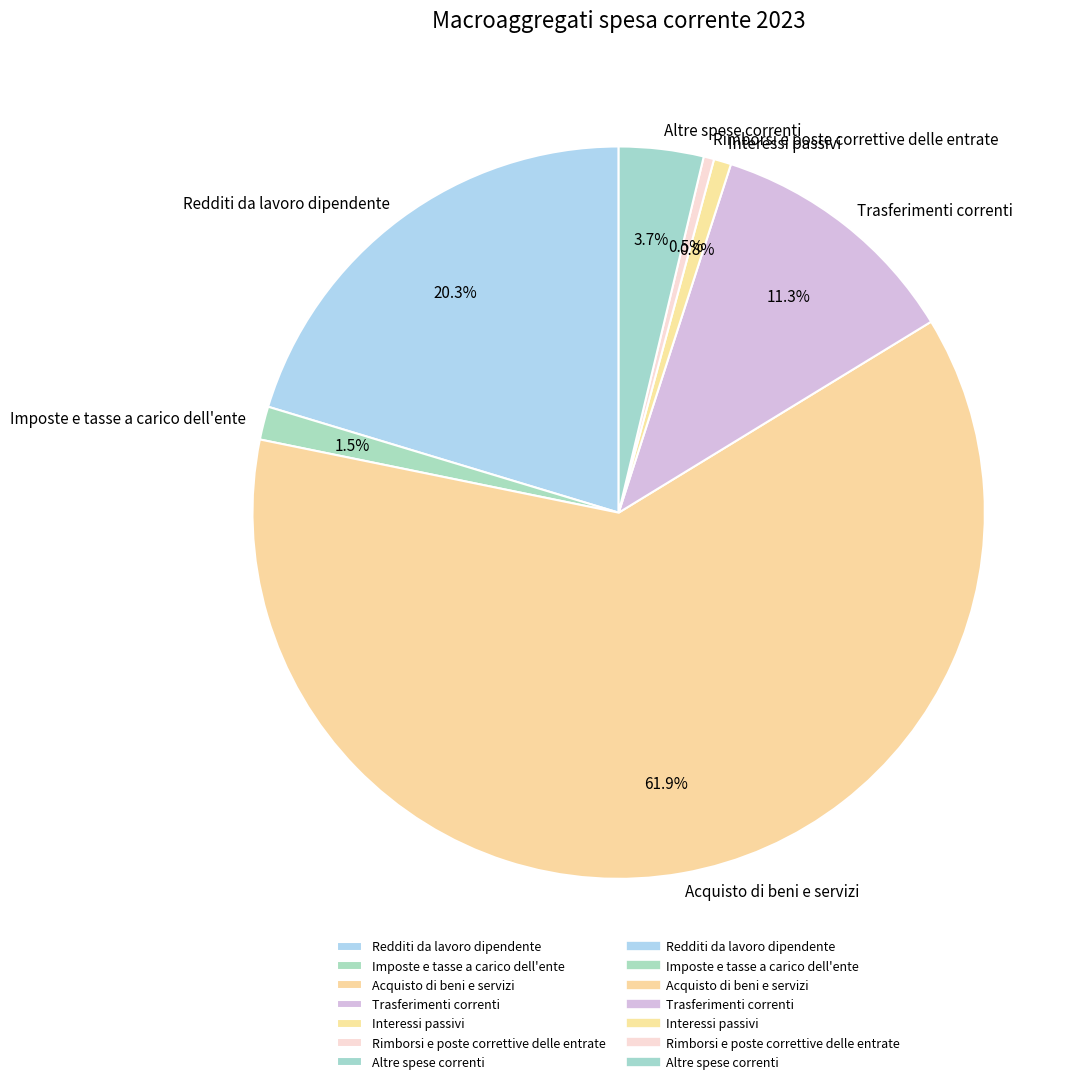

Does Interessi passivi represent more than half of the total?

No